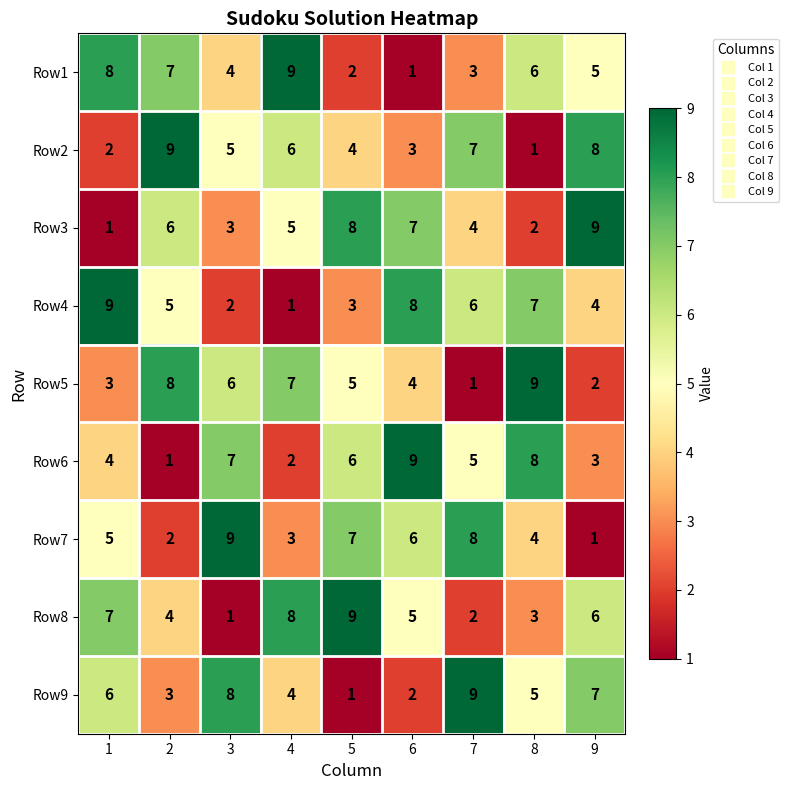

Rank the categories by Row8 value from highest to lowest.

5, 4, 1, 9, 6, 2, 8, 7, 3